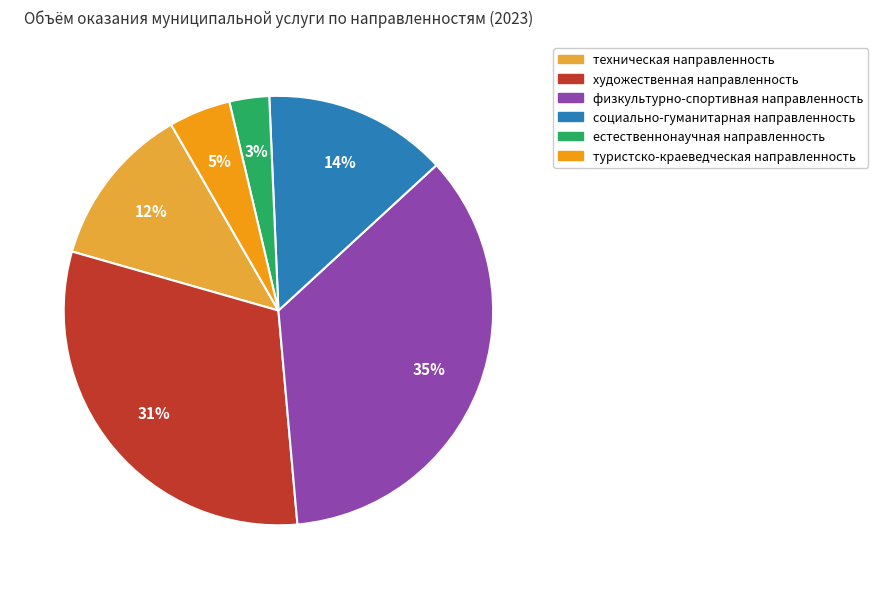

Which slice is the largest?

физкультурно-спортивная направленность